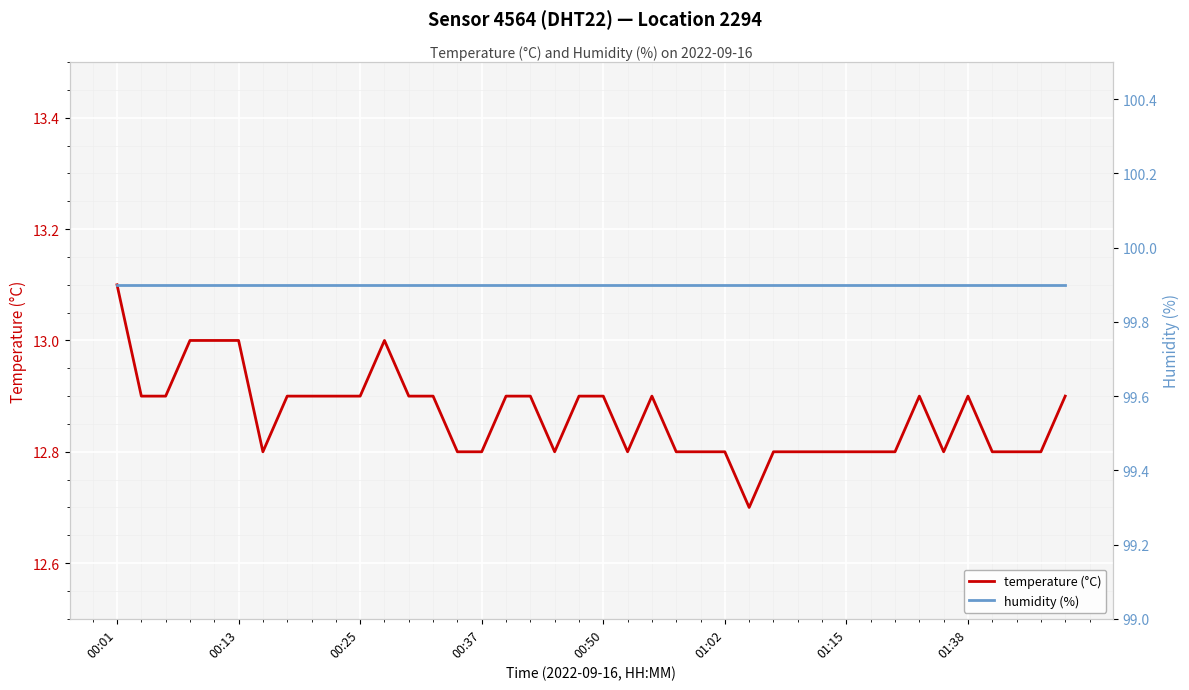

Which series has the widest spread of values?

temperature (°C)